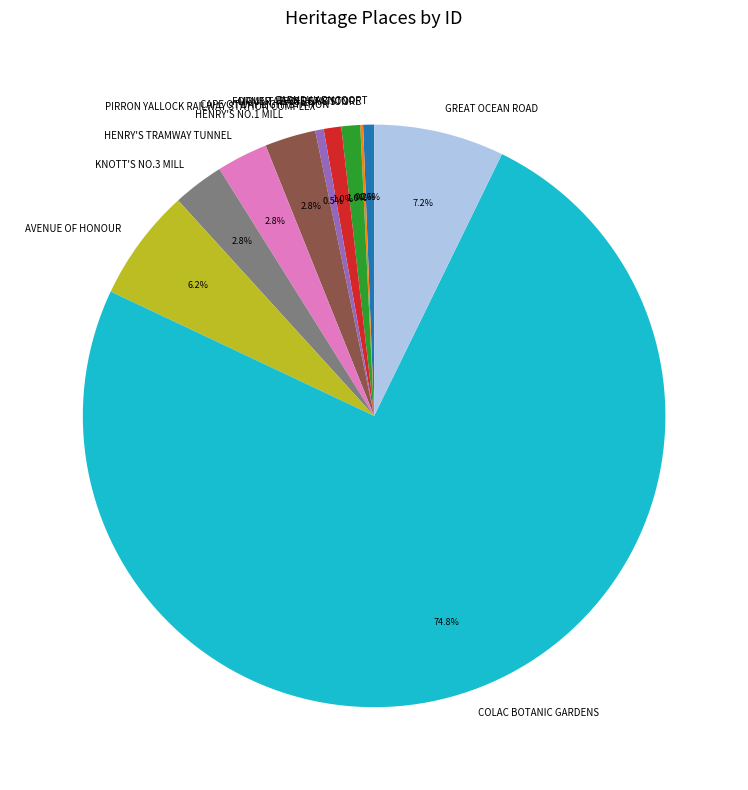

Which has a higher value, COLAC BOTANIC GARDENS or CAPE OTWAY LIGHTSTATION?

COLAC BOTANIC GARDENS